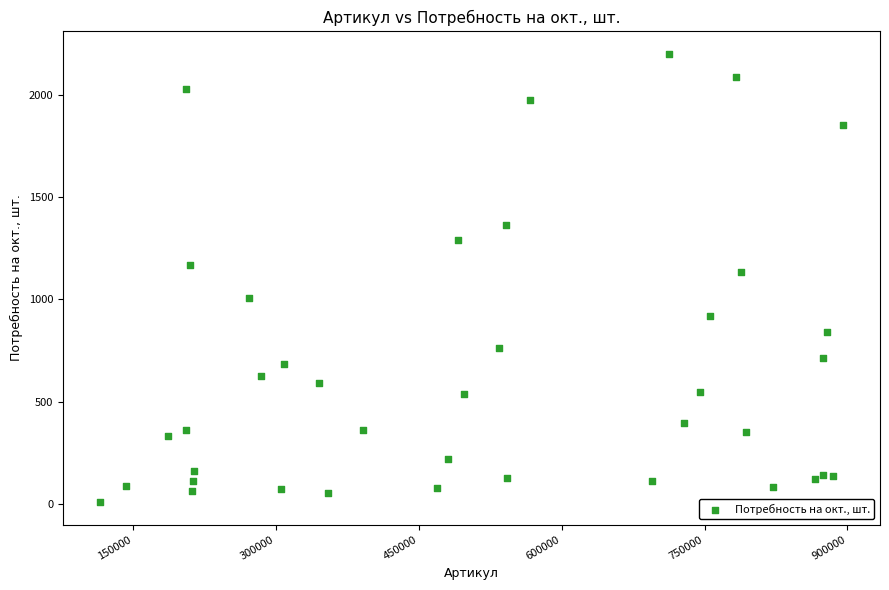

What is the range of Y values (max minus min)?

2195